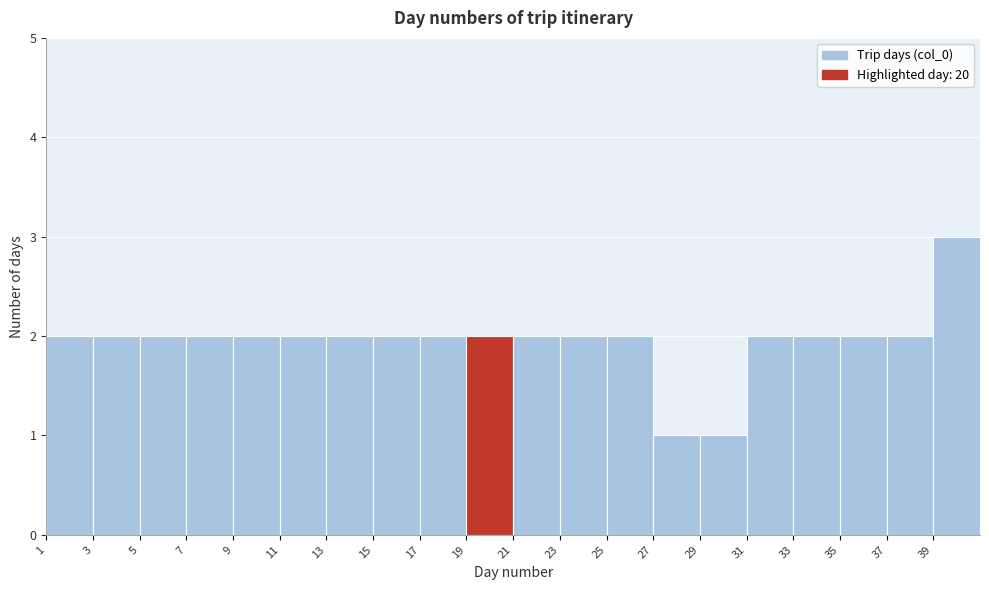

Reading left to right, transcribe this chart: for each bar, give the range it covers on the x-axis and its height. The values are not printed on the chart, so give them approximately, as read against the axis.

1 to 3: 2
3 to 5: 2
5 to 7: 2
7 to 9: 2
9 to 11: 2
11 to 13: 2
13 to 15: 2
15 to 17: 2
17 to 19: 2
19 to 21: 2
21 to 23: 2
23 to 25: 2
25 to 27: 2
27 to 29: 1
29 to 31: 1
31 to 33: 2
33 to 35: 2
35 to 37: 2
37 to 39: 2
39 to 41: 3